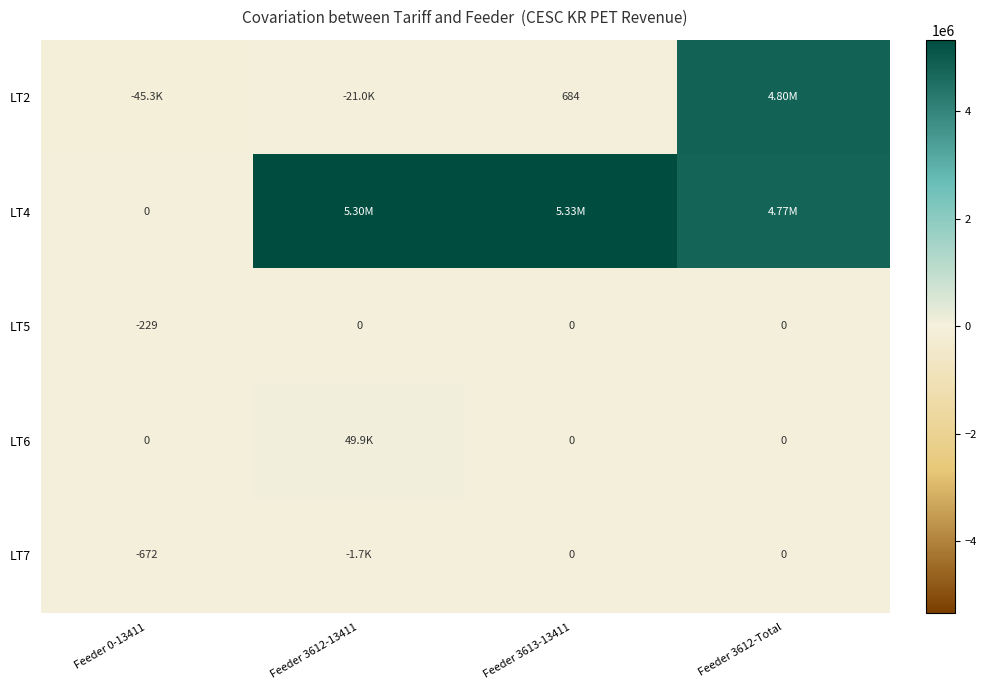

What is the greatest value displayed?

5328287.4